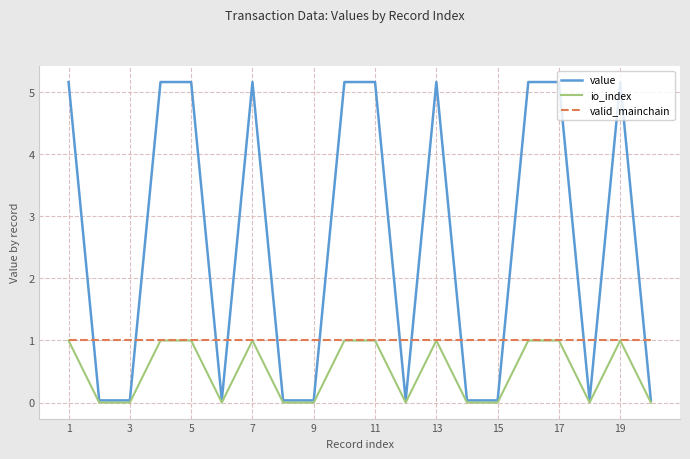

Which series has the largest total across all categories?

value